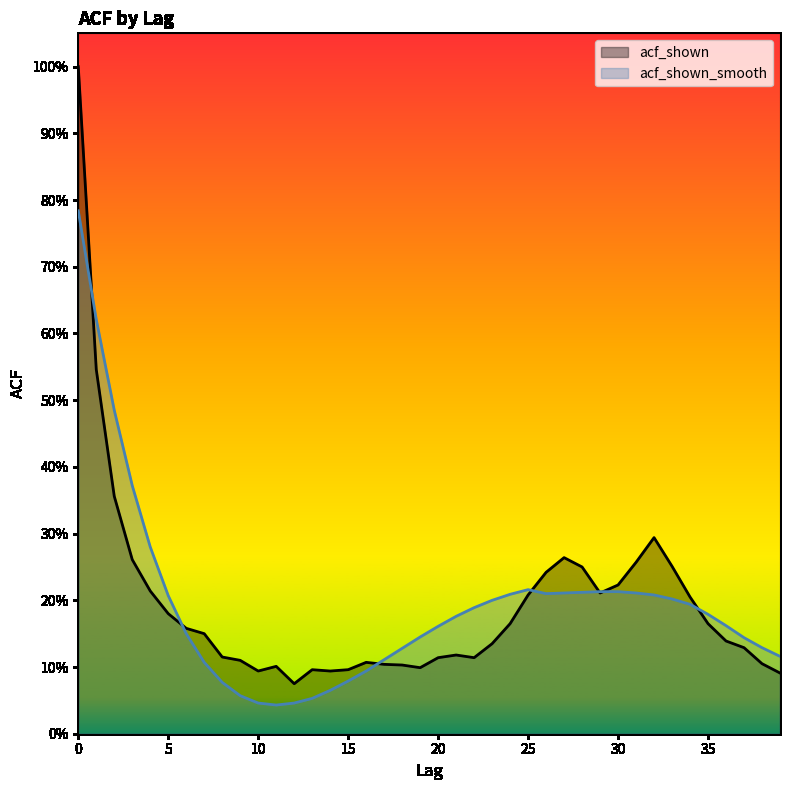

At which label is acf_shown_smooth closest to 0?

11